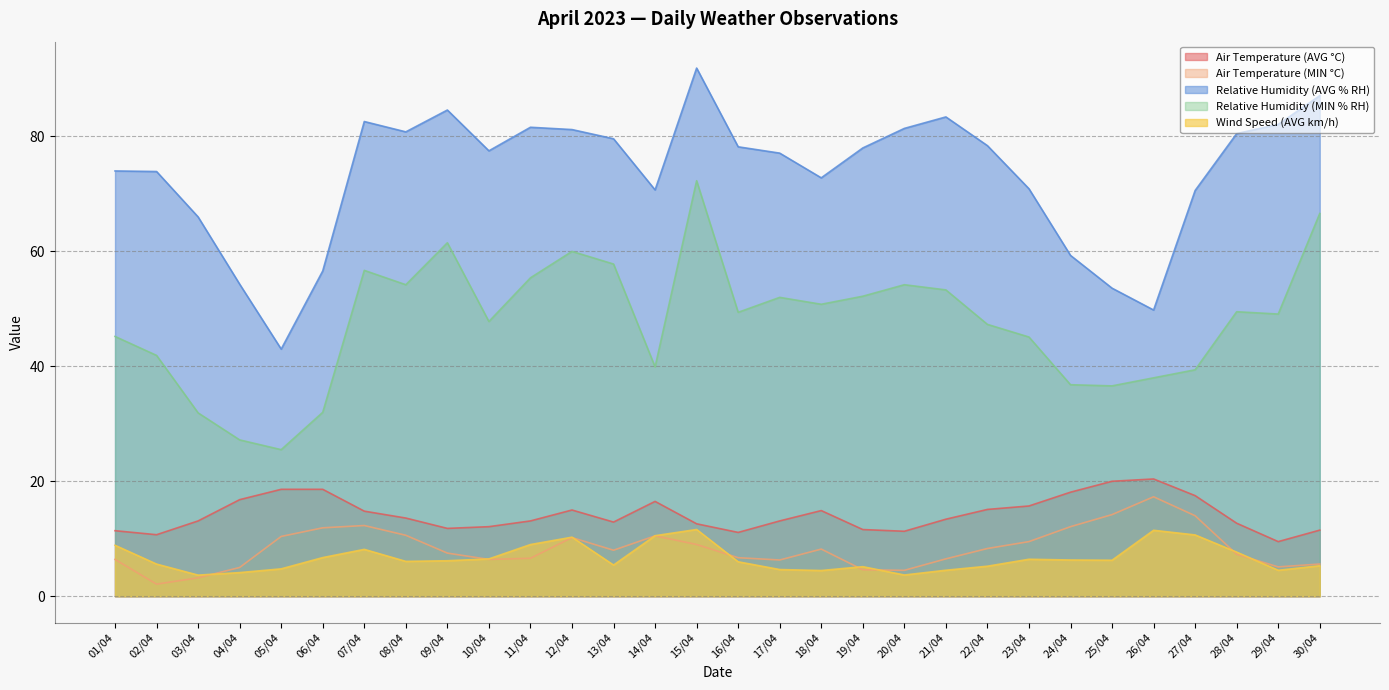

What is the sum of all Wind Speed (AVG km/h) values?

199.7